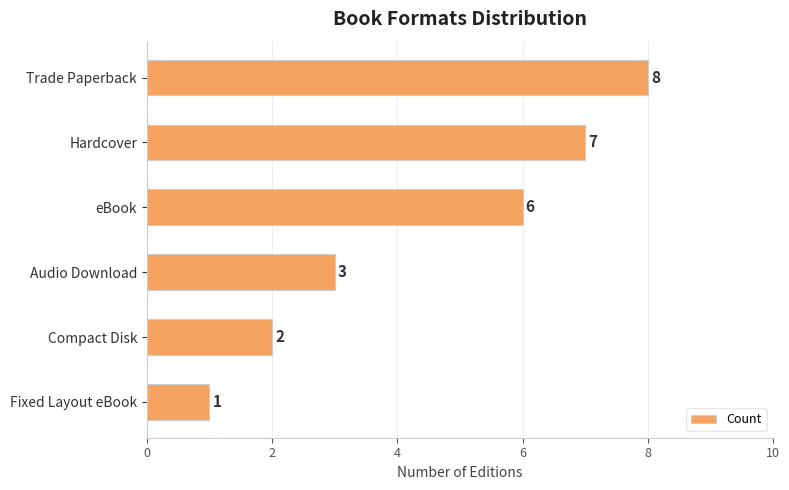

The value at Audio Download is 3. True or false?

True